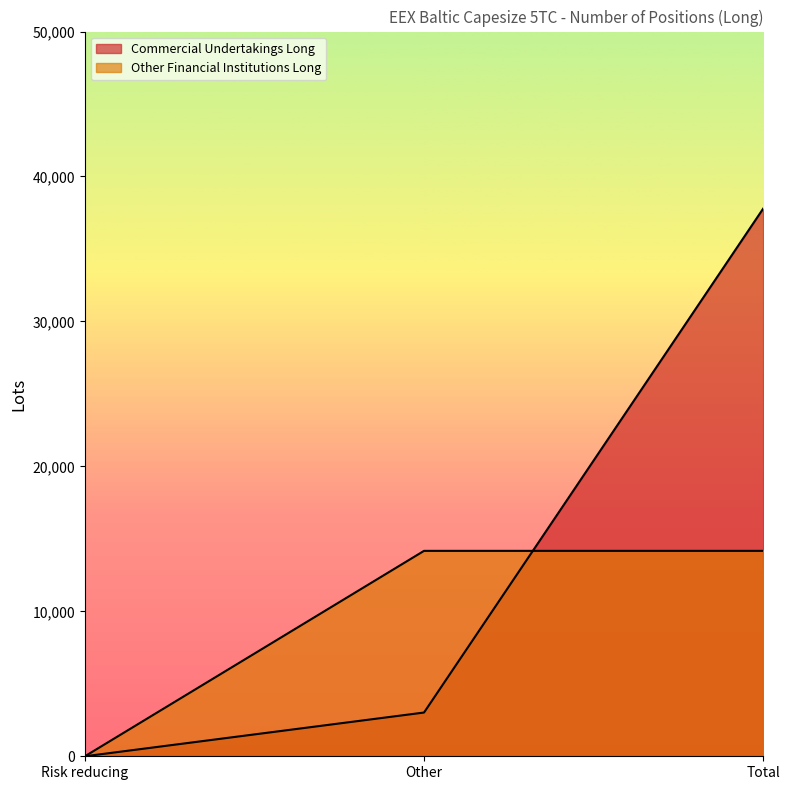

How many positive values does the Commercial Undertakings Long series have?

2